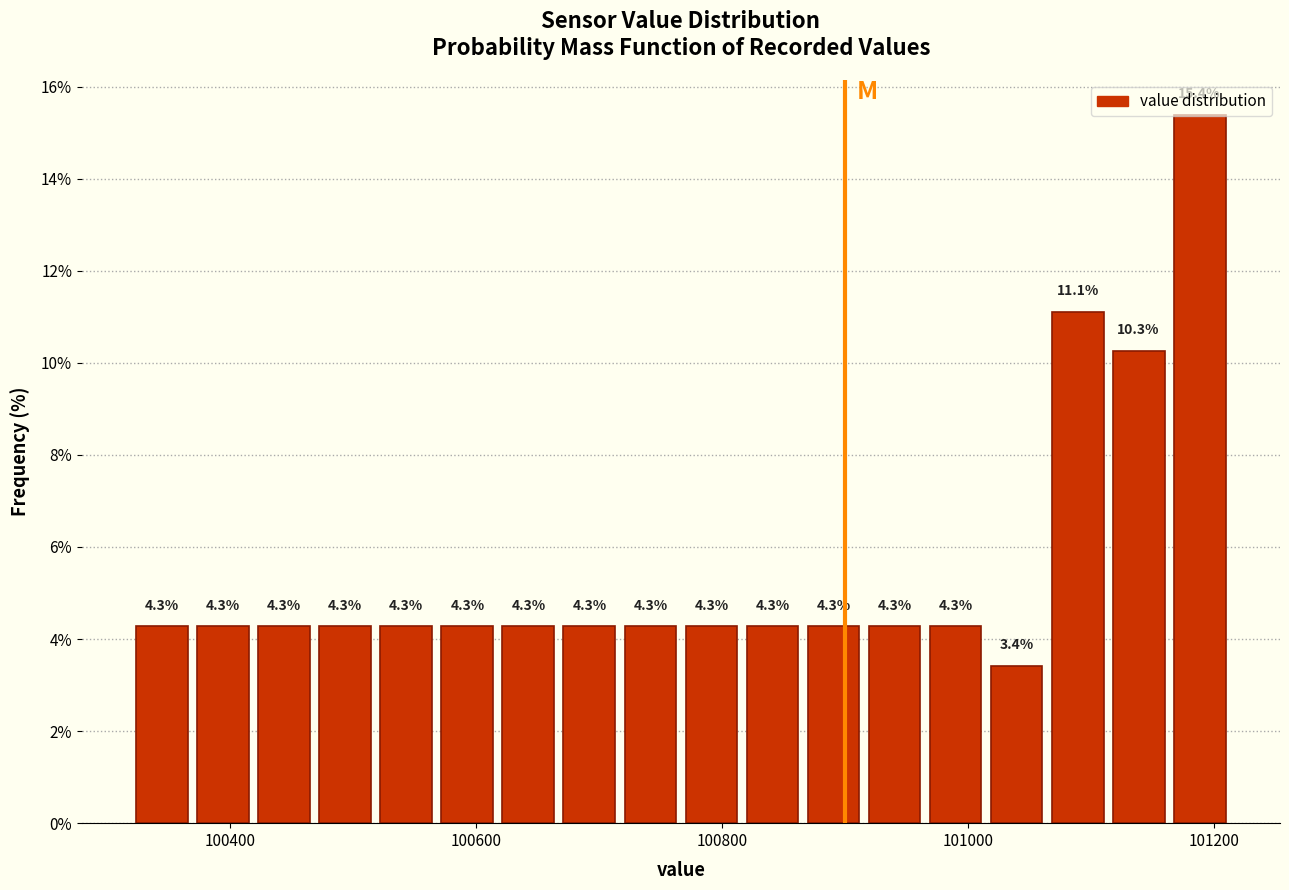

Read against the x-axis, roughly where is the centre of the tallest bar?

101180